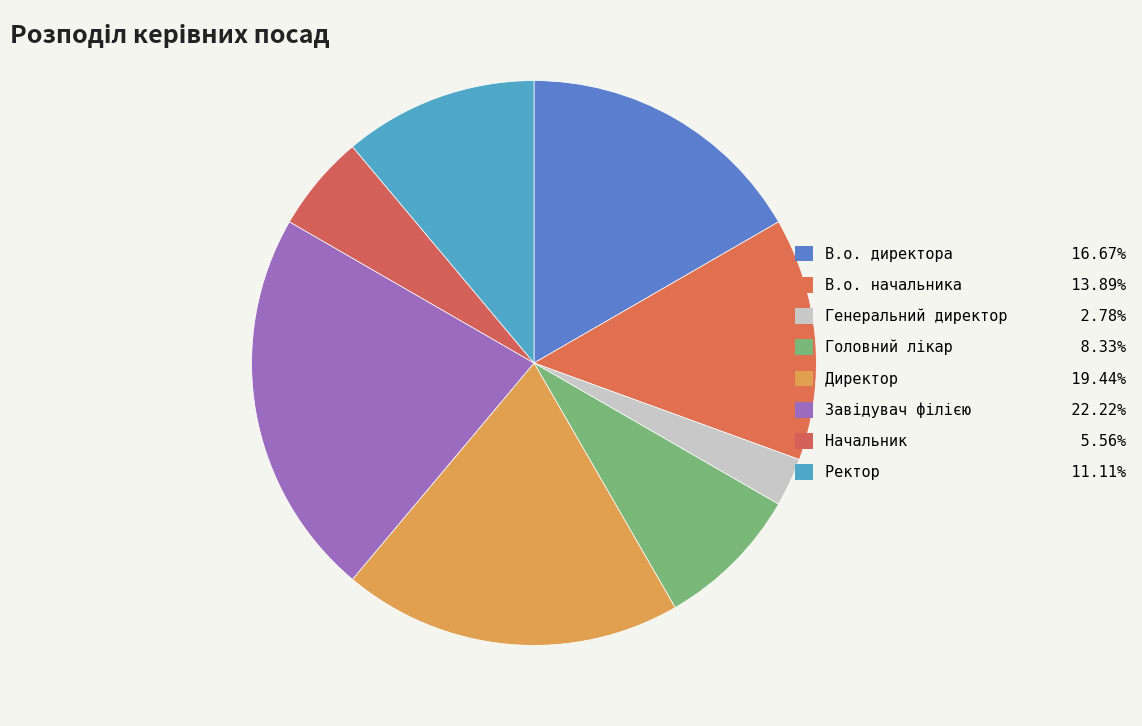

To the nearest percent, what portion does Директор represent?

19%